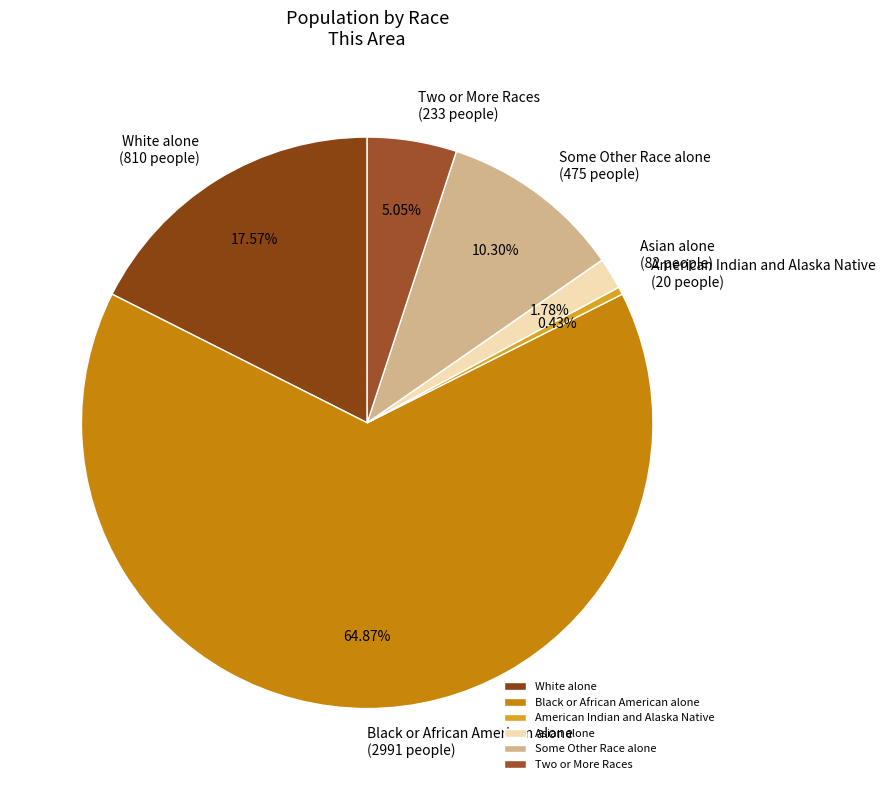

How many slices are in this pie chart?

6